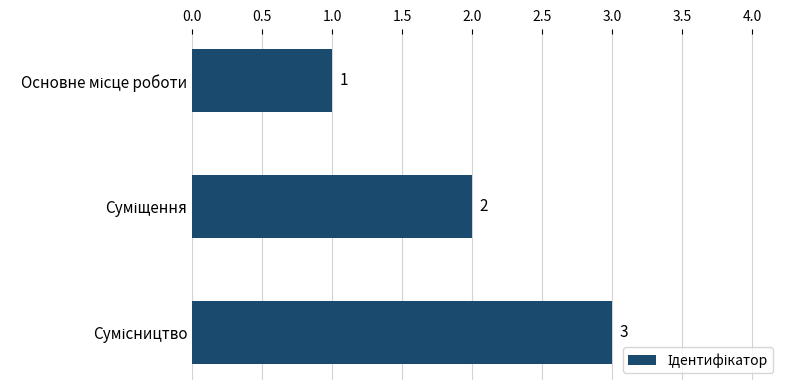

Does the chart contain stacked bars?

No